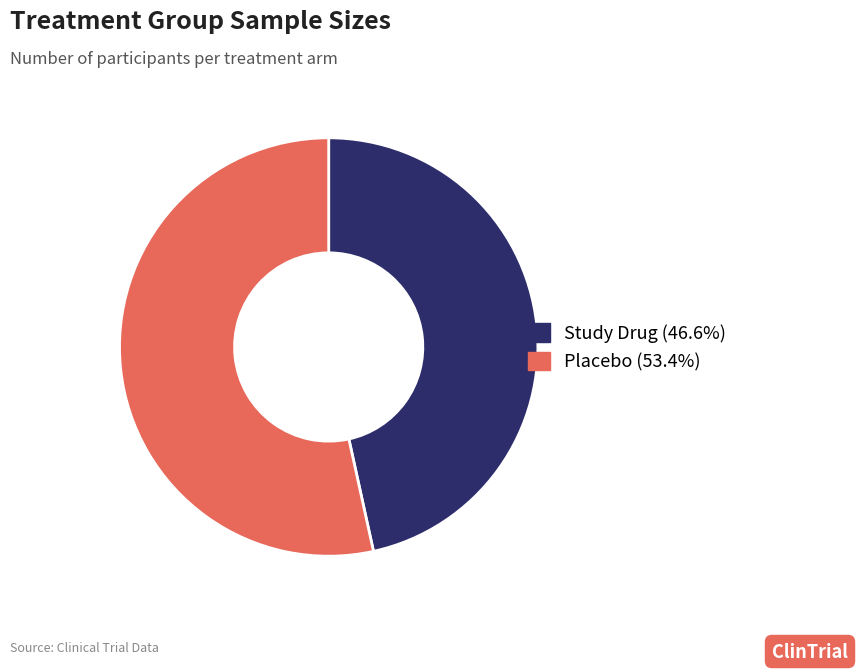

How many segments does this pie chart have?

2